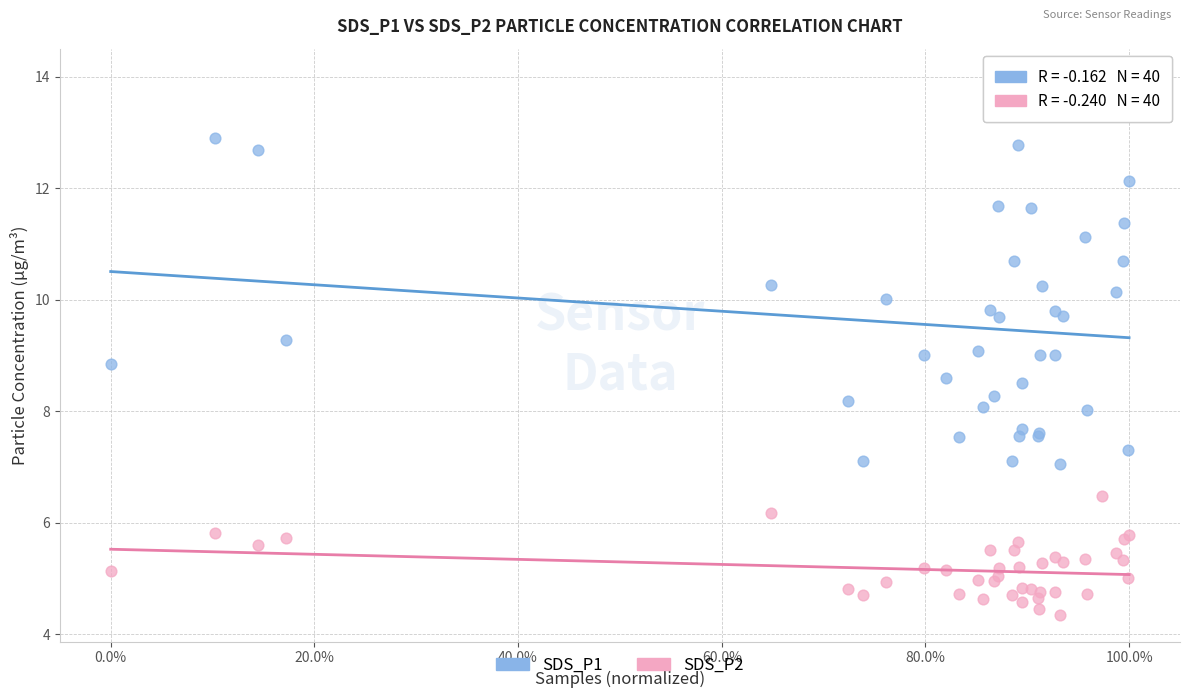

What is the X range (max minus min) for the scatter plot?

1.0